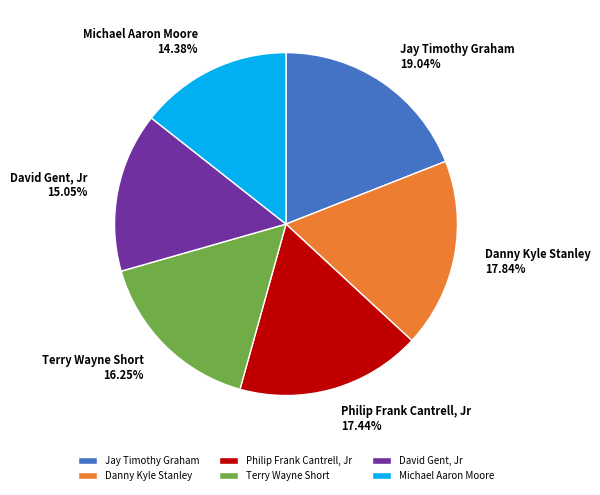

True or false: Terry Wayne Short accounts for 16% of the total.

True